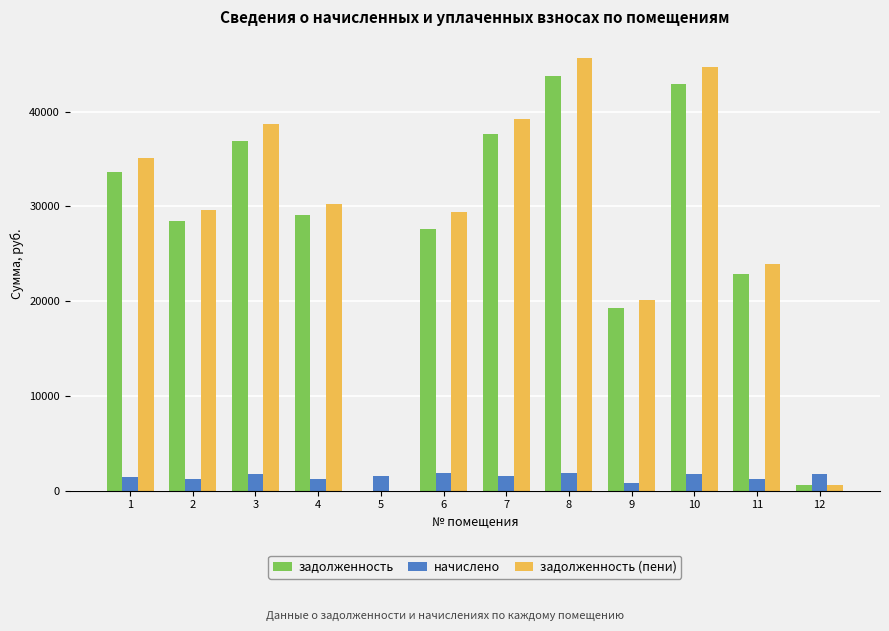

The value of задолженность at 4 is 51399.9. True or false?

False